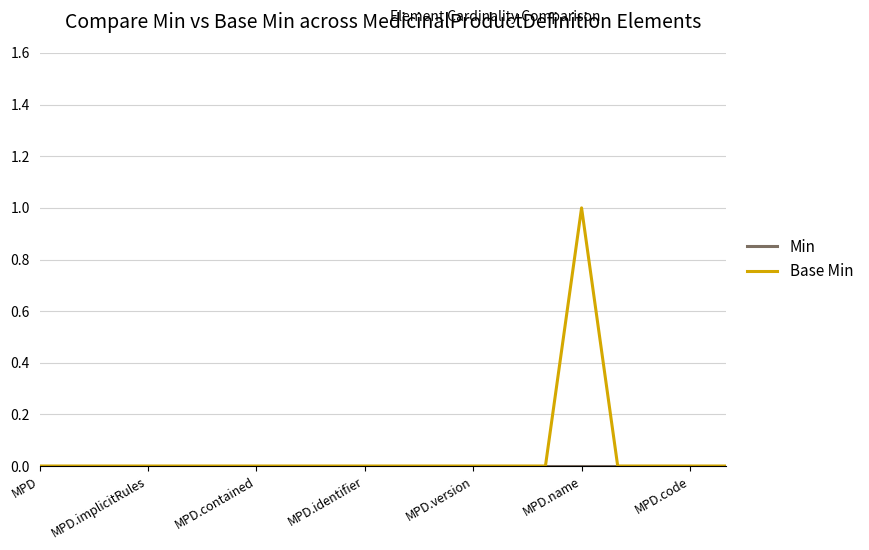

Is this an area chart (filled region under the line)?

No